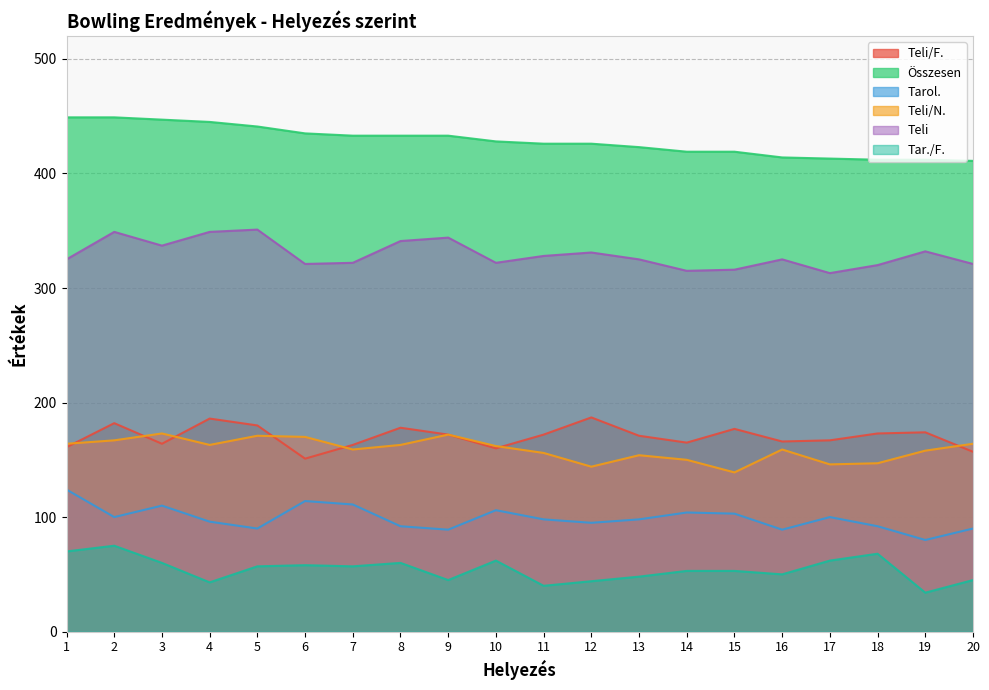

Is the value of Teli/N. at 2 greater than the value of Teli at 3?

No